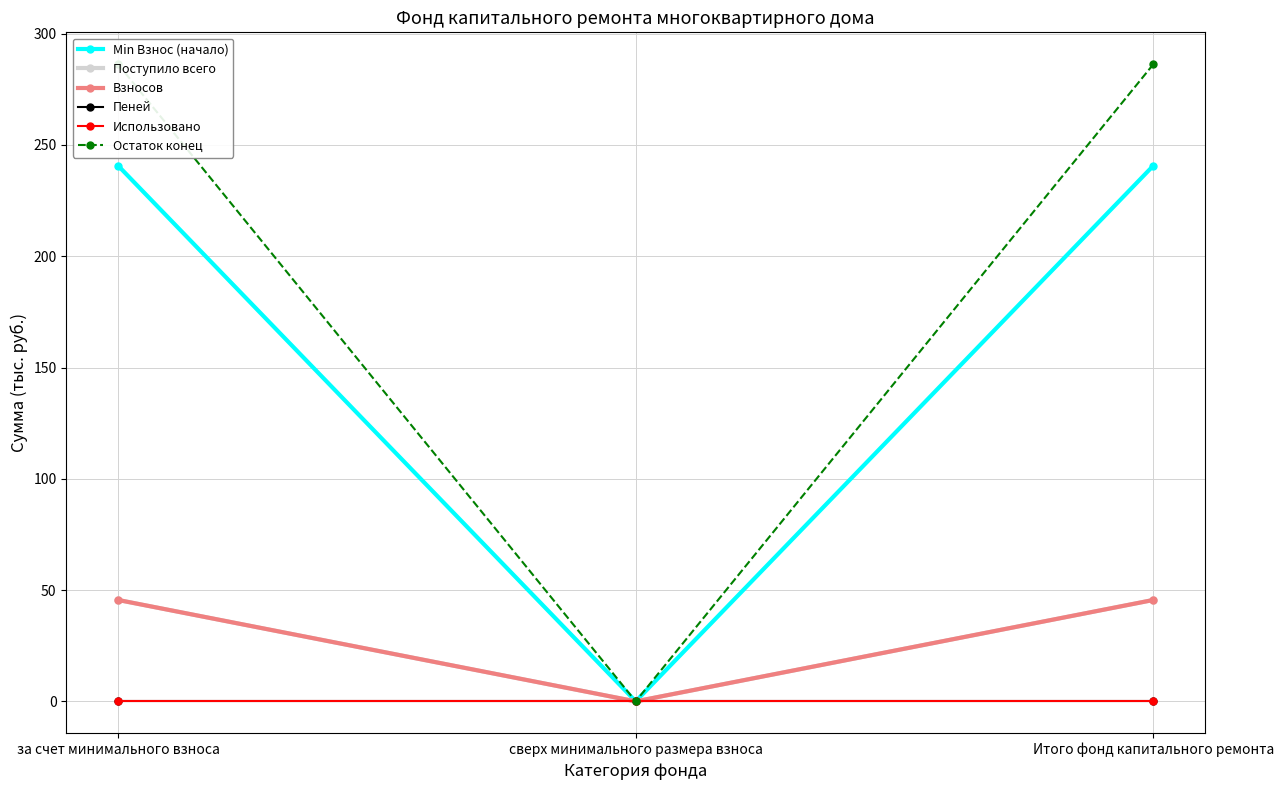

At how many categories does at least one series exceed 181?

2